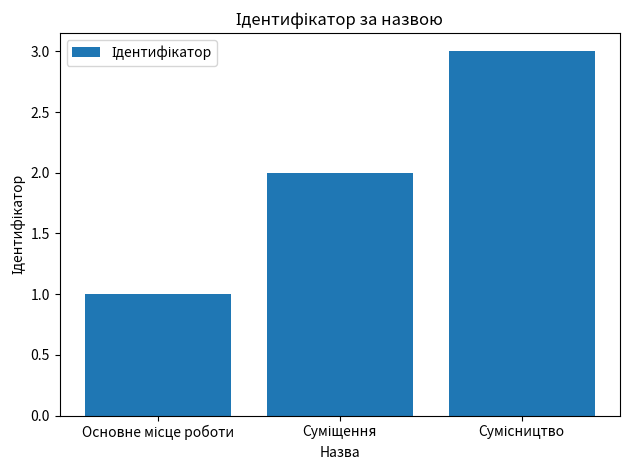

What is the sum of all values?

6